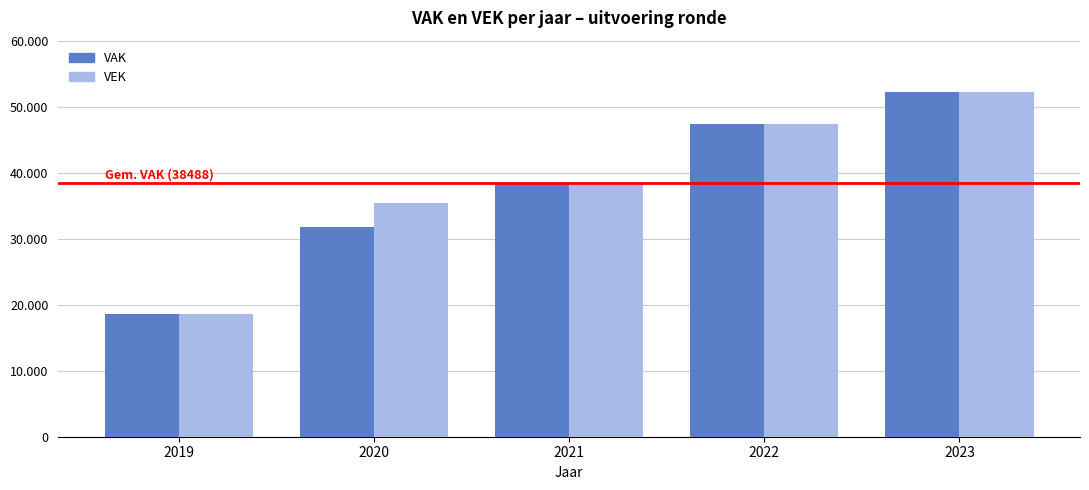

At which category does the chart reach its peak across all series?

2023